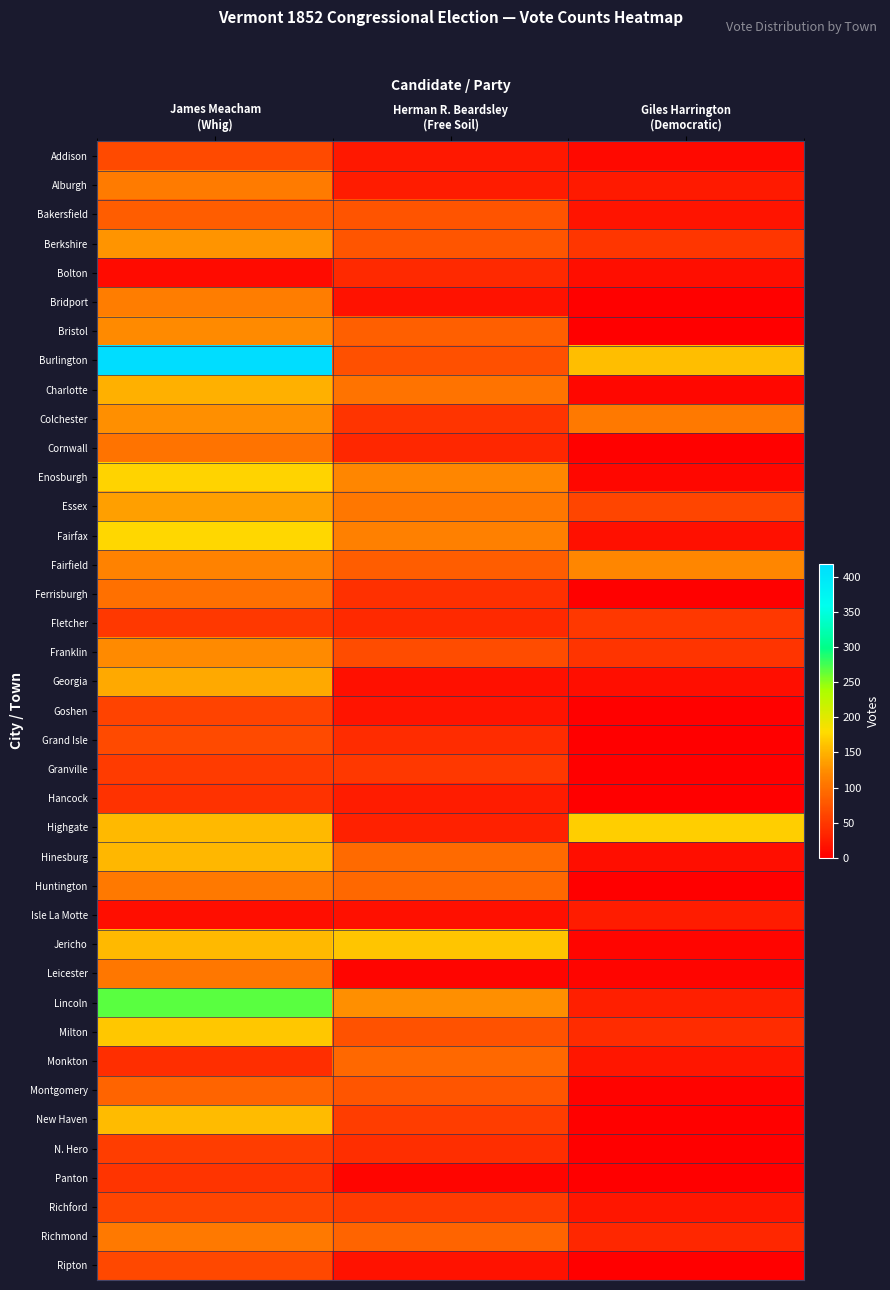

Reading left to right, transcribe all the data shown in this chart.

Addison: James Meacham
(Whig)=67	Herman R. Beardsley
(Free Soil)=22	Giles Harrington
(Democratic)=9
Alburgh: James Meacham
(Whig)=109	Herman R. Beardsley
(Free Soil)=26	Giles Harrington
(Democratic)=24
Bakersfield: James Meacham
(Whig)=82	Herman R. Beardsley
(Free Soil)=74	Giles Harrington
(Democratic)=19
Berkshire: James Meacham
(Whig)=129	Herman R. Beardsley
(Free Soil)=76	Giles Harrington
(Democratic)=48
Bolton: James Meacham
(Whig)=11	Herman R. Beardsley
(Free Soil)=37	Giles Harrington
(Democratic)=14
Bridport: James Meacham
(Whig)=110	Herman R. Beardsley
(Free Soil)=18	Giles Harrington
(Democratic)=2
Bristol: James Meacham
(Whig)=122	Herman R. Beardsley
(Free Soil)=84	Giles Harrington
(Democratic)=0
Burlington: James Meacham
(Whig)=419	Herman R. Beardsley
(Free Soil)=71	Giles Harrington
(Democratic)=158
Charlotte: James Meacham
(Whig)=148	Herman R. Beardsley
(Free Soil)=102	Giles Harrington
(Democratic)=8
Colchester: James Meacham
(Whig)=125	Herman R. Beardsley
(Free Soil)=46	Giles Harrington
(Democratic)=108
Cornwall: James Meacham
(Whig)=102	Herman R. Beardsley
(Free Soil)=35	Giles Harrington
(Democratic)=3
Enosburgh: James Meacham
(Whig)=172	Herman R. Beardsley
(Free Soil)=119	Giles Harrington
(Democratic)=8
Essex: James Meacham
(Whig)=136	Herman R. Beardsley
(Free Soil)=106	Giles Harrington
(Democratic)=62
Fairfax: James Meacham
(Whig)=176	Herman R. Beardsley
(Free Soil)=113	Giles Harrington
(Democratic)=15
Fairfield: James Meacham
(Whig)=115	Herman R. Beardsley
(Free Soil)=83	Giles Harrington
(Democratic)=118
Ferrisburgh: James Meacham
(Whig)=99	Herman R. Beardsley
(Free Soil)=44	Giles Harrington
(Democratic)=3
Fletcher: James Meacham
(Whig)=50	Herman R. Beardsley
(Free Soil)=37	Giles Harrington
(Democratic)=50
Franklin: James Meacham
(Whig)=122	Herman R. Beardsley
(Free Soil)=68	Giles Harrington
(Democratic)=46
Georgia: James Meacham
(Whig)=144	Herman R. Beardsley
(Free Soil)=16	Giles Harrington
(Democratic)=14
Goshen: James Meacham
(Whig)=59	Herman R. Beardsley
(Free Soil)=19	Giles Harrington
(Democratic)=2
Grand Isle: James Meacham
(Whig)=67	Herman R. Beardsley
(Free Soil)=40	Giles Harrington
(Democratic)=0
Granville: James Meacham
(Whig)=53	Herman R. Beardsley
(Free Soil)=50	Giles Harrington
(Democratic)=0
Hancock: James Meacham
(Whig)=45	Herman R. Beardsley
(Free Soil)=25	Giles Harrington
(Democratic)=0
Highgate: James Meacham
(Whig)=154	Herman R. Beardsley
(Free Soil)=31	Giles Harrington
(Democratic)=169
Hinesburg: James Meacham
(Whig)=153	Herman R. Beardsley
(Free Soil)=94	Giles Harrington
(Democratic)=14
Huntington: James Meacham
(Whig)=108	Herman R. Beardsley
(Free Soil)=93	Giles Harrington
(Democratic)=0
Isle La Motte: James Meacham
(Whig)=14	Herman R. Beardsley
(Free Soil)=16	Giles Harrington
(Democratic)=26
Jericho: James Meacham
(Whig)=154	Herman R. Beardsley
(Free Soil)=163	Giles Harrington
(Democratic)=5
Leicester: James Meacham
(Whig)=106	Herman R. Beardsley
(Free Soil)=5	Giles Harrington
(Democratic)=6
Lincoln: James Meacham
(Whig)=267	Herman R. Beardsley
(Free Soil)=125	Giles Harrington
(Democratic)=29
Milton: James Meacham
(Whig)=165	Herman R. Beardsley
(Free Soil)=73	Giles Harrington
(Democratic)=40
Monkton: James Meacham
(Whig)=42	Herman R. Beardsley
(Free Soil)=92	Giles Harrington
(Democratic)=21
Montgomery: James Meacham
(Whig)=90	Herman R. Beardsley
(Free Soil)=76	Giles Harrington
(Democratic)=4
New Haven: James Meacham
(Whig)=157	Herman R. Beardsley
(Free Soil)=55	Giles Harrington
(Democratic)=2
N. Hero: James Meacham
(Whig)=55	Herman R. Beardsley
(Free Soil)=41	Giles Harrington
(Democratic)=0
Panton: James Meacham
(Whig)=47	Herman R. Beardsley
(Free Soil)=6	Giles Harrington
(Democratic)=1
Richford: James Meacham
(Whig)=61	Herman R. Beardsley
(Free Soil)=54	Giles Harrington
(Democratic)=20
Richmond: James Meacham
(Whig)=107	Herman R. Beardsley
(Free Soil)=89	Giles Harrington
(Democratic)=35
Ripton: James Meacham
(Whig)=65	Herman R. Beardsley
(Free Soil)=17	Giles Harrington
(Democratic)=0